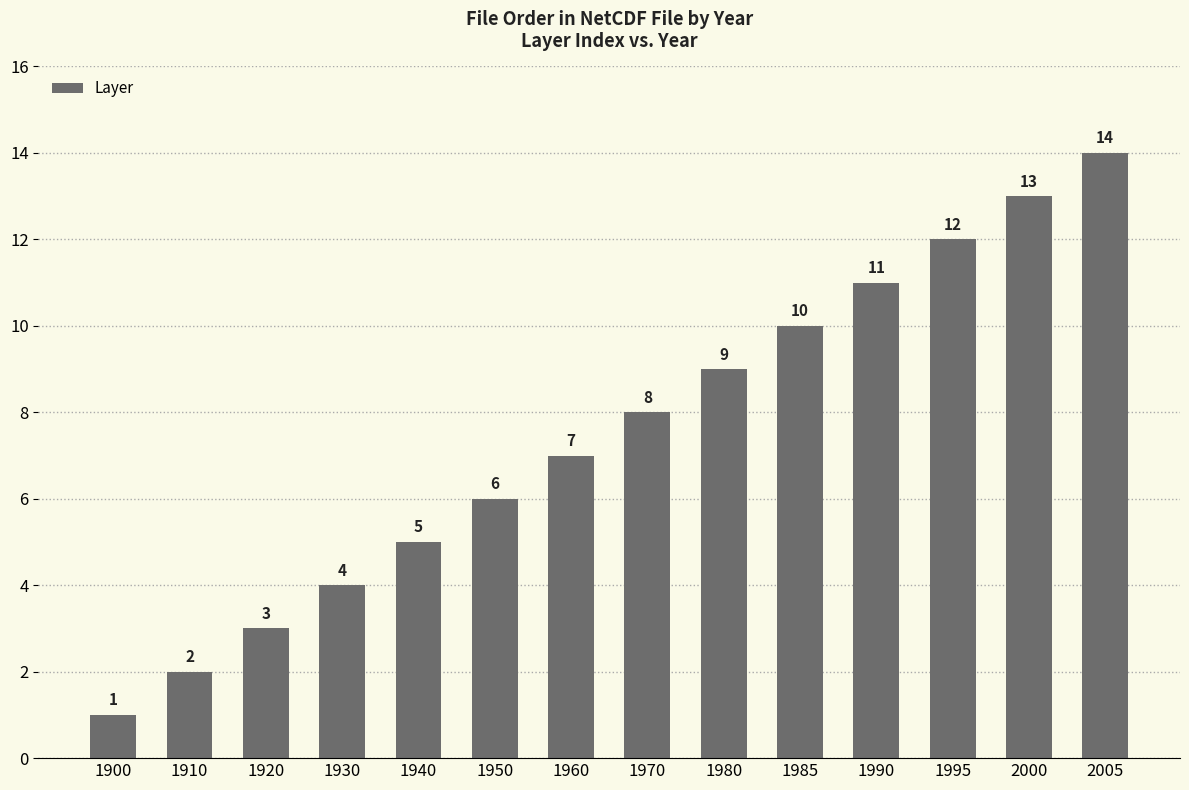

At which label is the value closest to 7?

1960